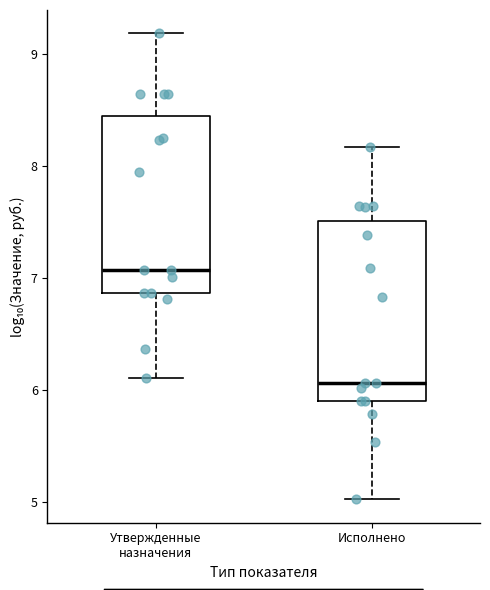

Where does the lower whisker of the box for Утвержденные назначения end on the y-axis? The values are not printed on the chart, so give them approximately, as read against the axis.

6.1